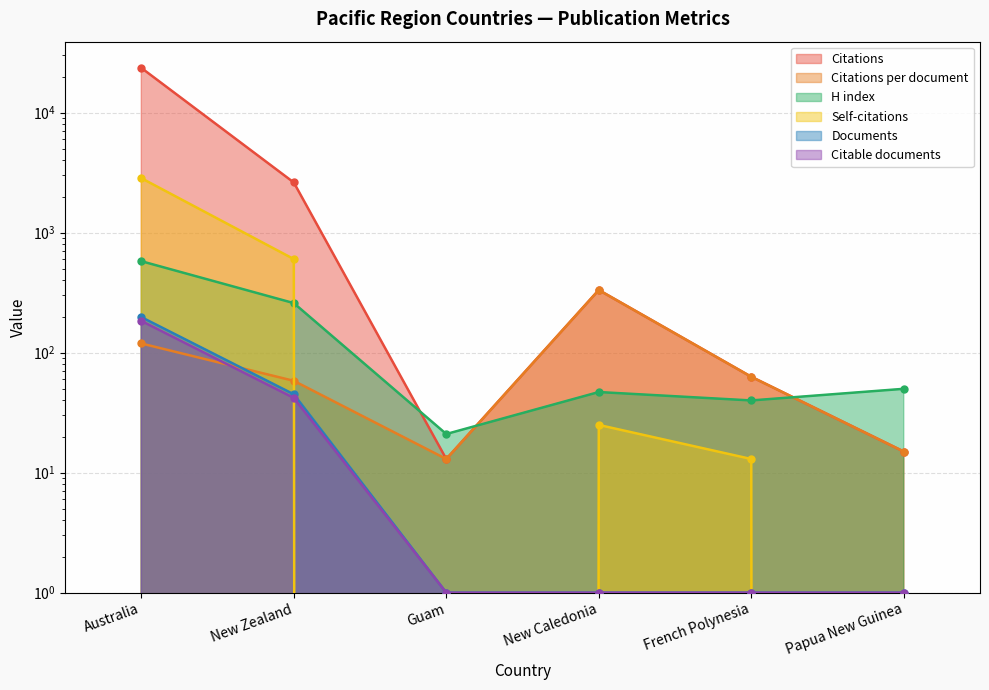

At which label does Self-citations reach its peak?

Australia